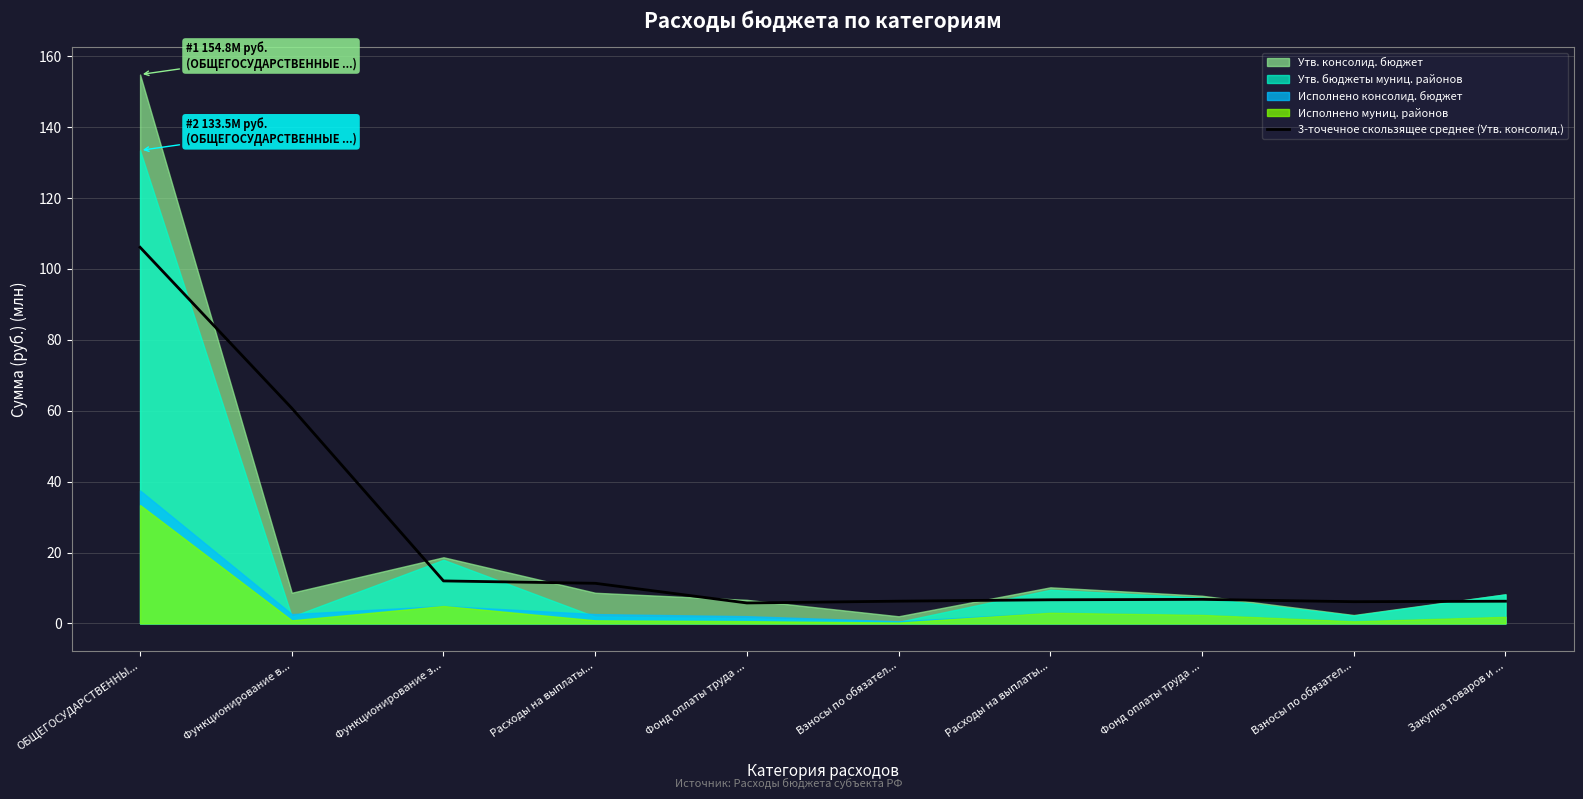

At which label is the value closest to 55?

Функционирование в...